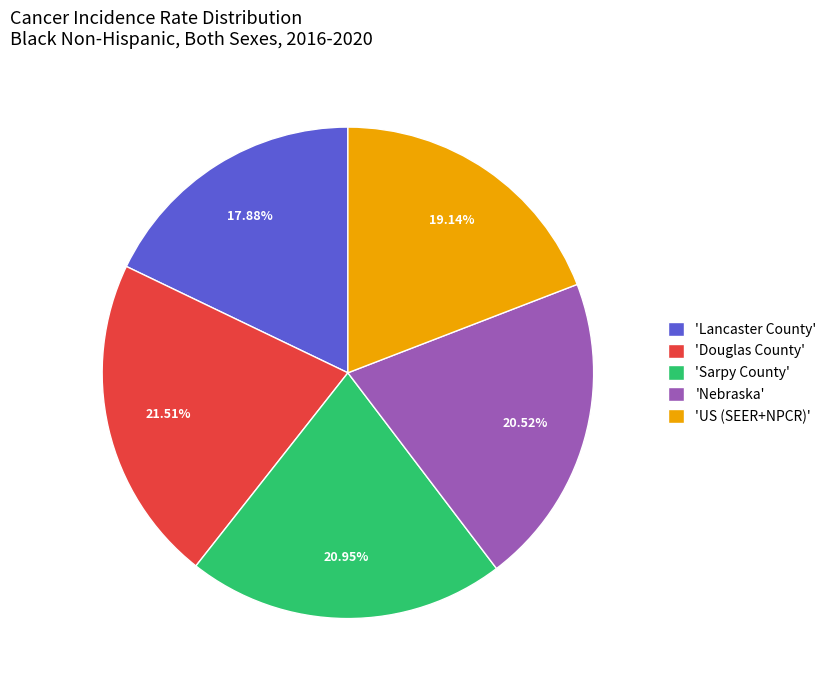

Does any single category account for the majority?

No